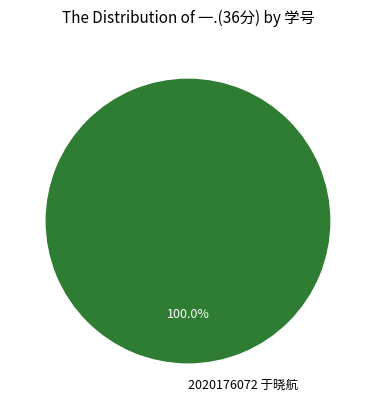

Is it true that 2020176072 于晓航 is 100% of the pie?

True